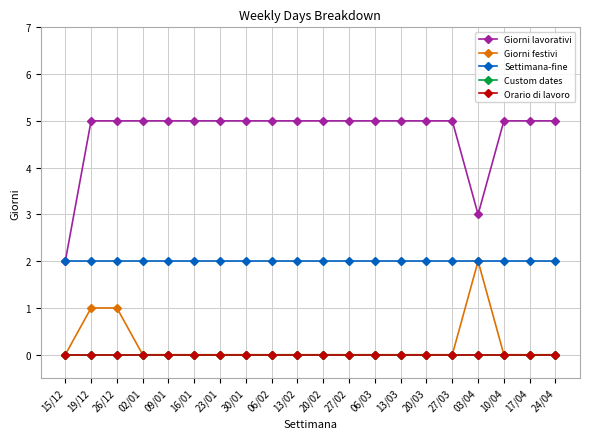

Where is Custom dates nearest to the value 0?

15/12